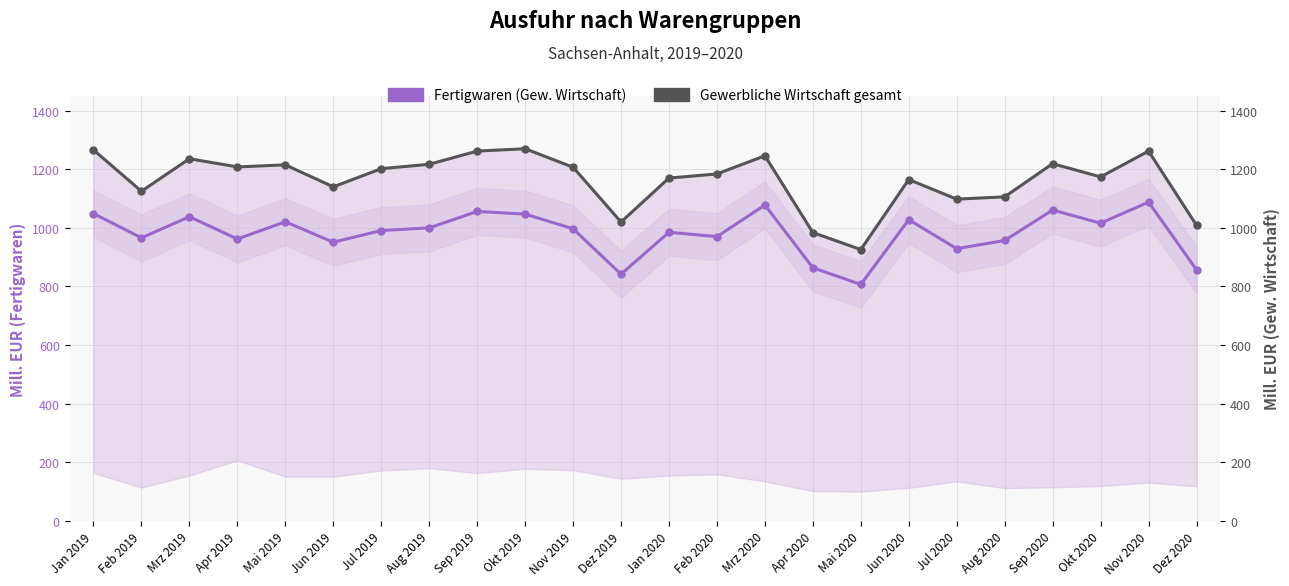

At which label is Gewerbliche Wirtschaft gesamt closest to 1098?

Jul 2020